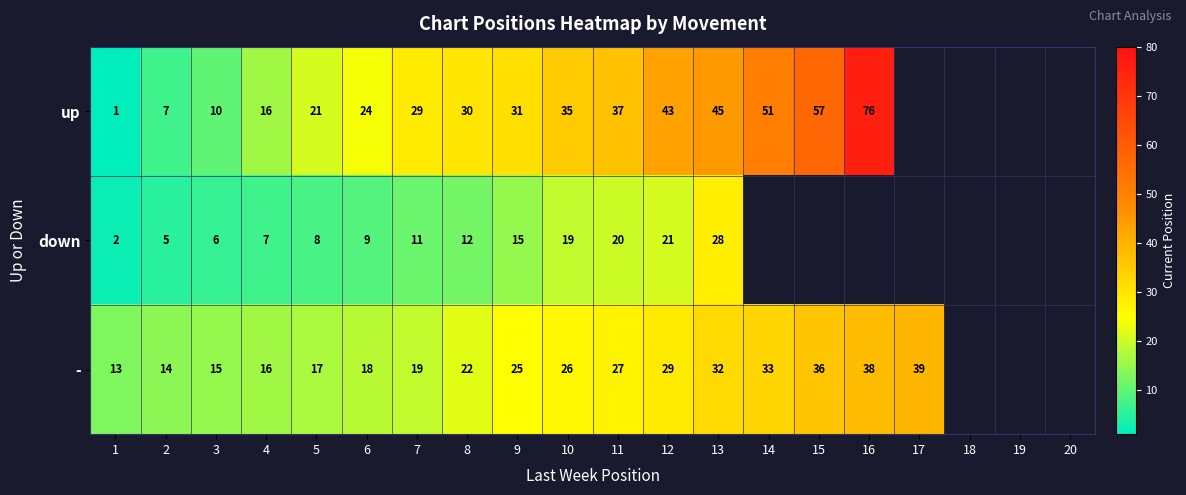

Is the value of - at 2 greater than the value of down at 5?

Yes